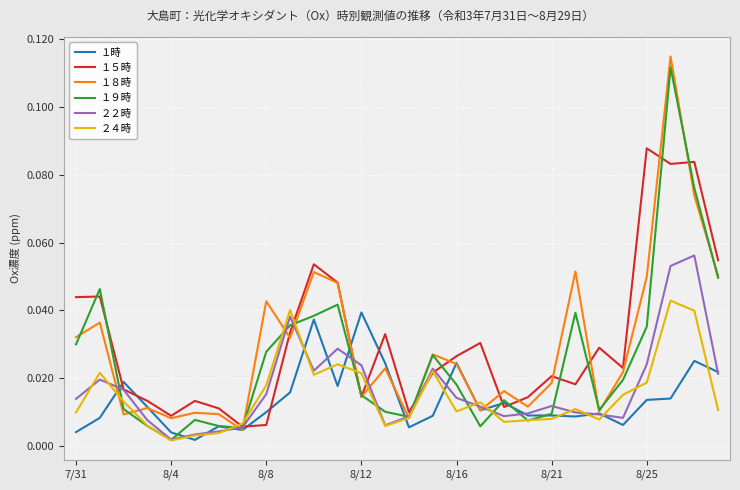

How many distinct data groups are displayed?

6